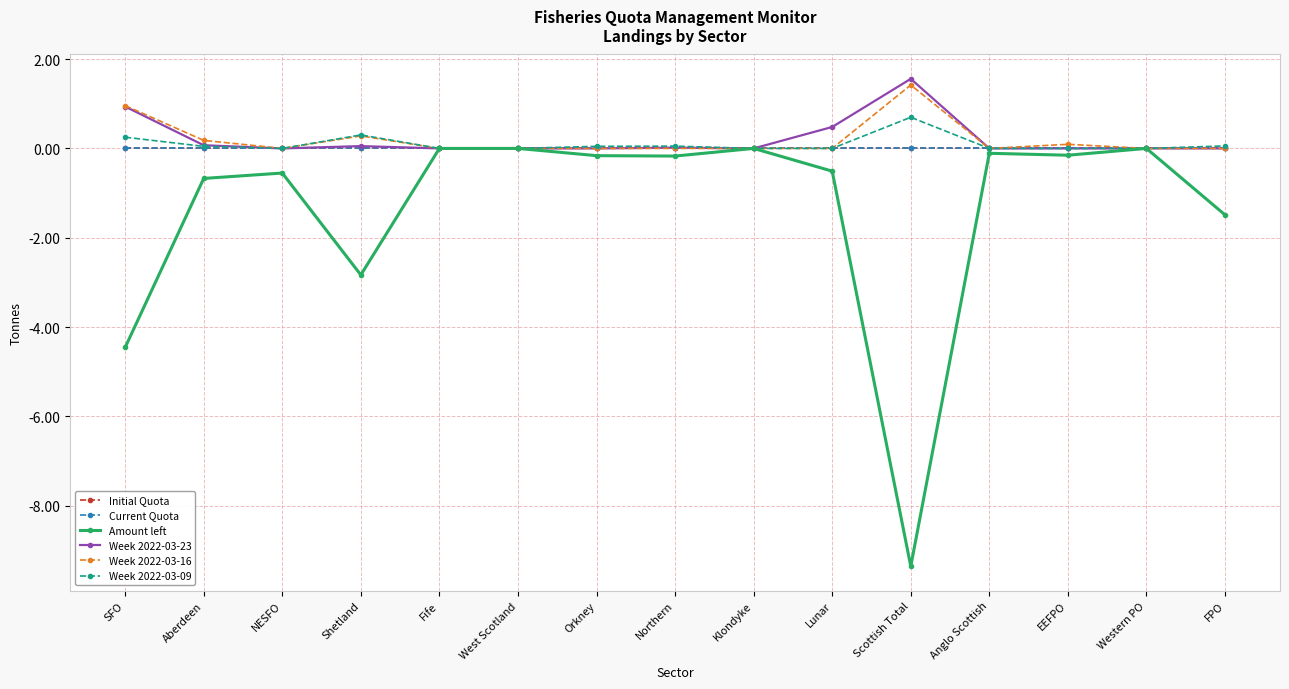

Between Lunar and Western PO, which series saw the biggest shift?

Amount left